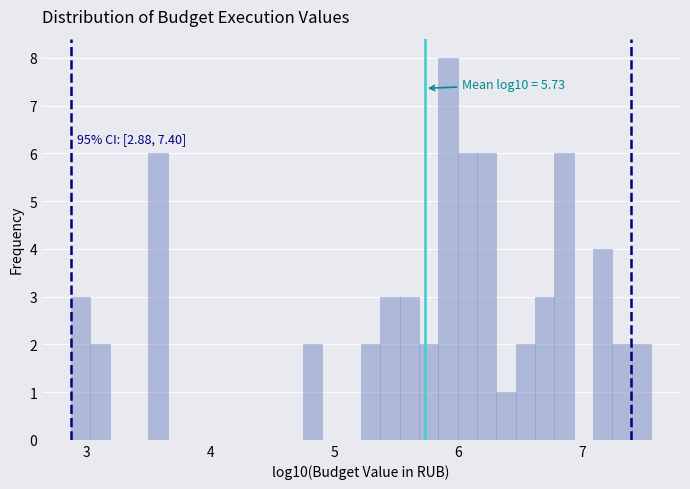

Read against the x-axis, roughly where is the centre of the tallest bar?

5.9